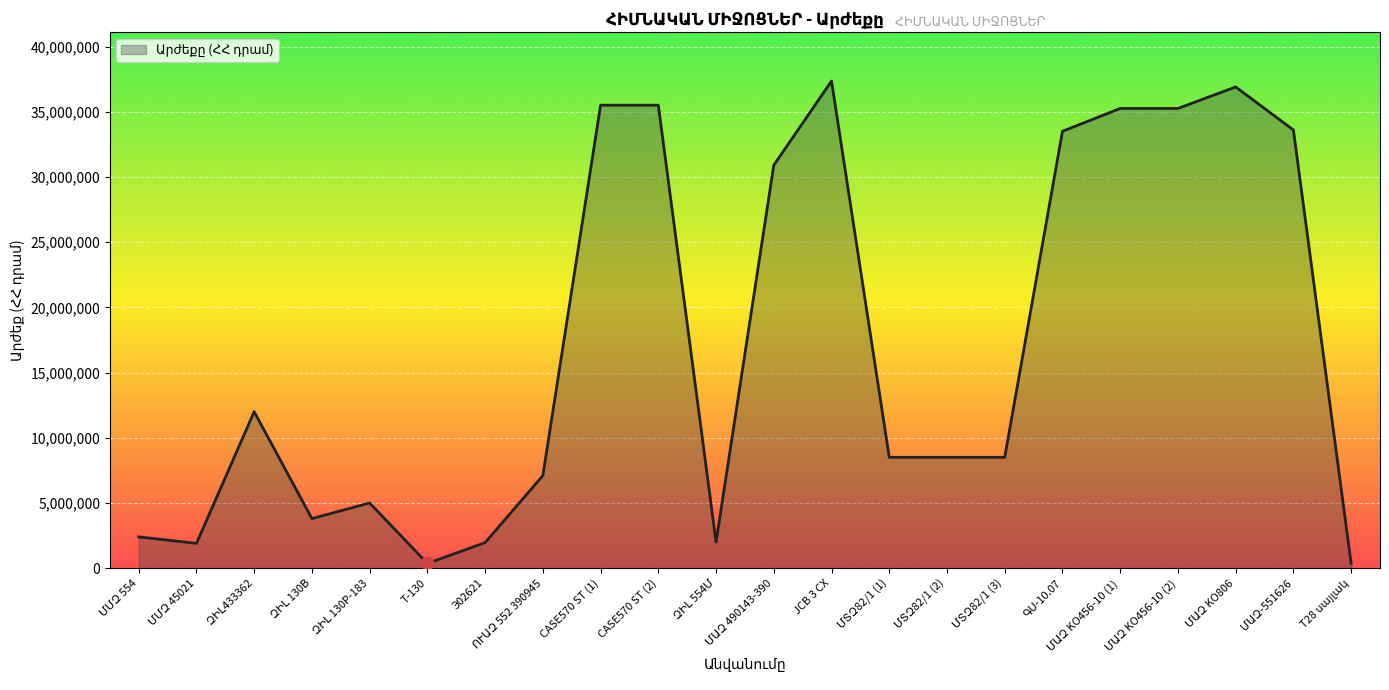

The value at CASE570 ST (2) is 48986040. True or false?

False